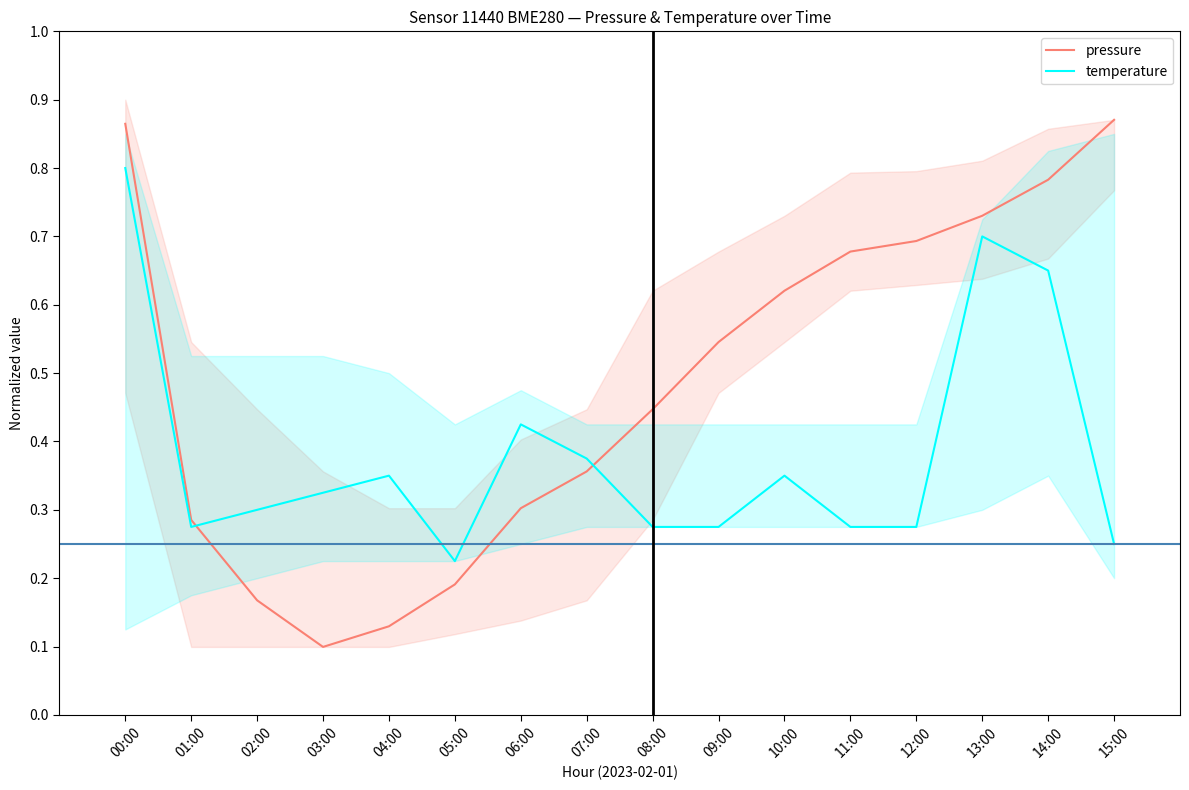

Which label corresponds to the largest value in the chart?

15:00